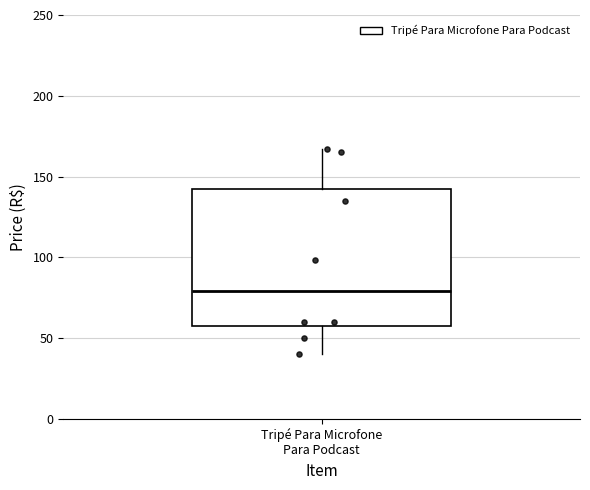

Where is the upper edge of the box for Tripé Para Microfone Para Podcast on the y-axis? The values are not printed on the chart, so give them approximately, as read against the axis.

140